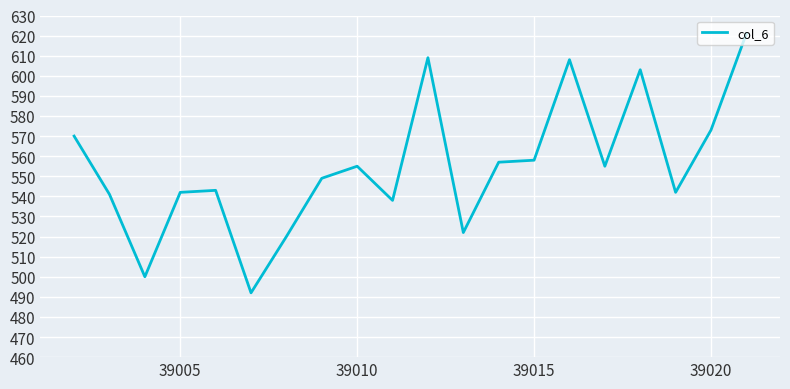

What is the minimum value shown in the chart?

492